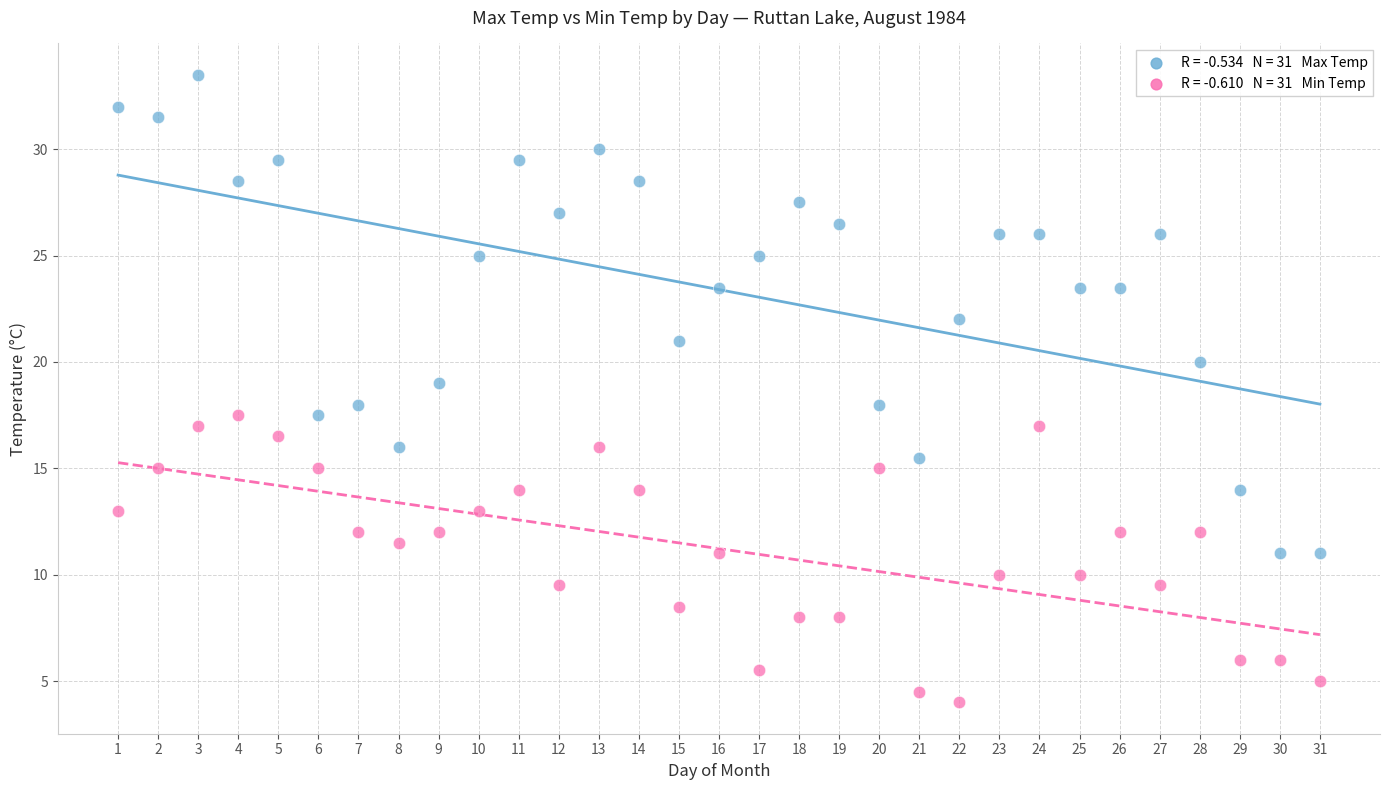

Across all data points, what is the range of X values (max minus min)?

30.0